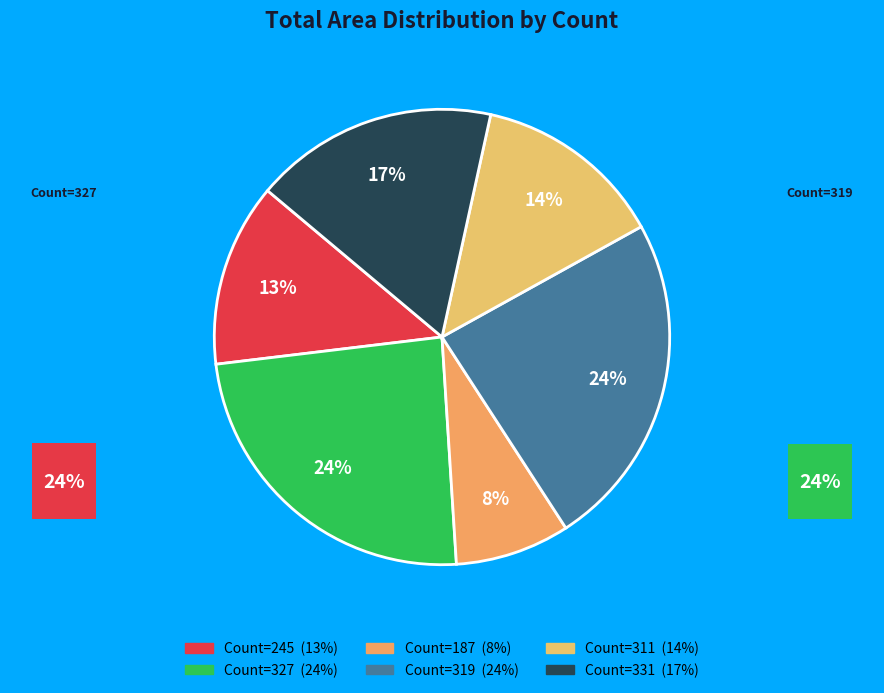

Does any single category account for the majority?

No